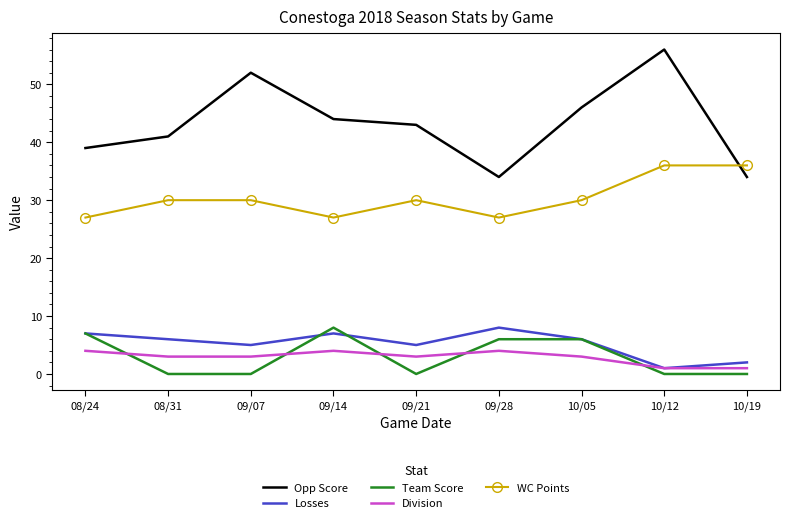

In WC Points, how many points are lower than both neighbors (excluding endpoints)?

2